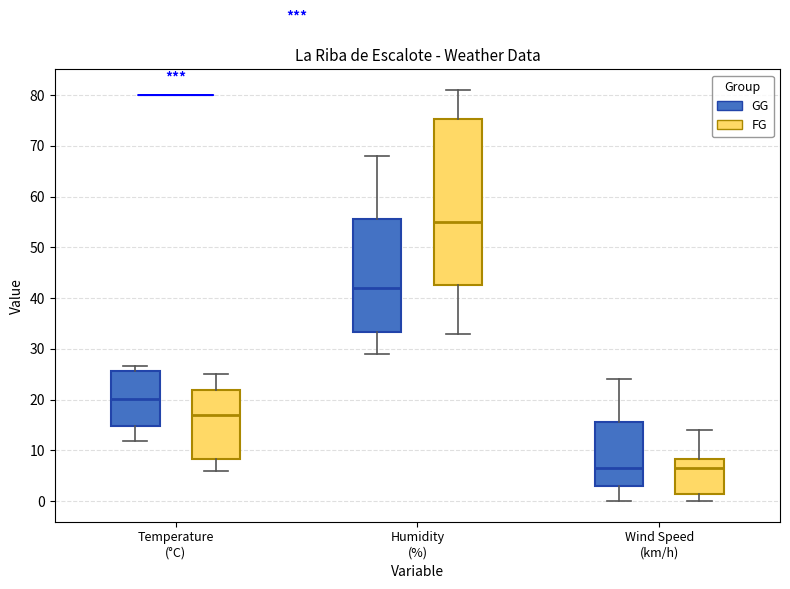

Reading left to right, transcribe this box plot: for each box, give where its median line is, the range the box spans, and where its two whiskers end, as read against the y-axis. The values are not printed on the chart, so give them approximately, as read against the axis.

Temperature (°C) (GG): median 20, box 15 to 26, whiskers 12 to 27
Temperature (°C) (FG): median 17, box 8 to 22, whiskers 6 to 25
Humidity (%) (GG): median 42, box 33 to 56, whiskers 29 to 68
Humidity (%) (FG): median 55, box 43 to 75, whiskers 33 to 81
Wind Speed (km/h) (GG): median 7, box 3 to 16, whiskers 0 to 24
Wind Speed (km/h) (FG): median 7, box 2 to 8, whiskers 0 to 14